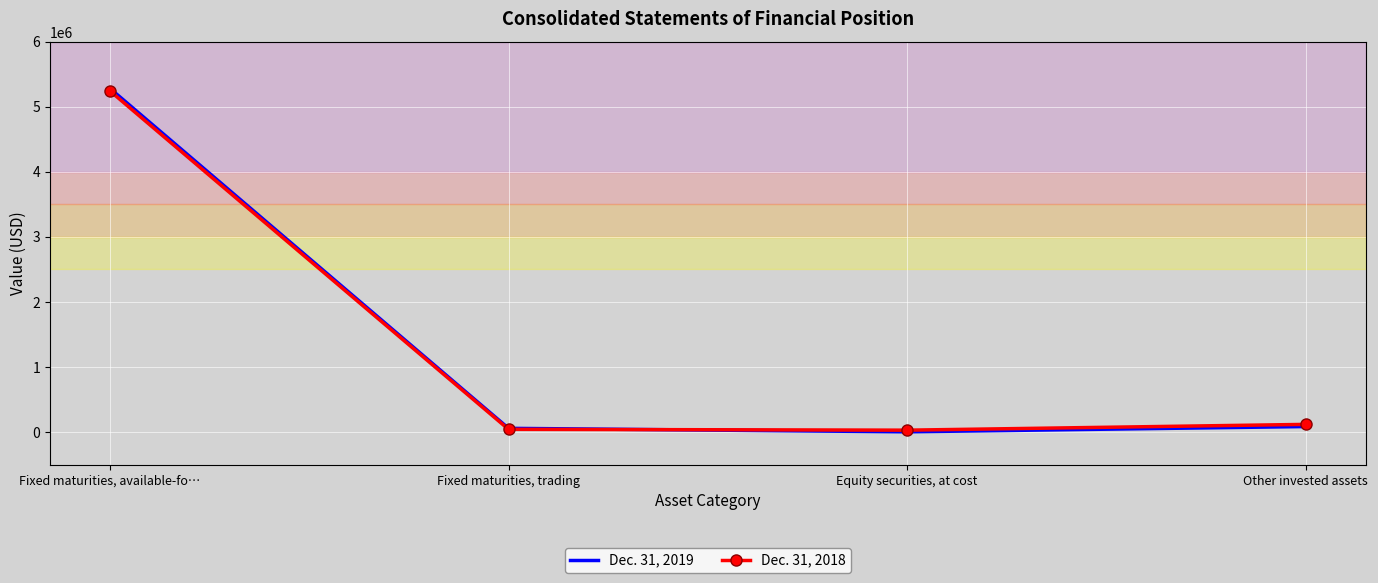

At how many categories does at least one series exceed 4636795?

1